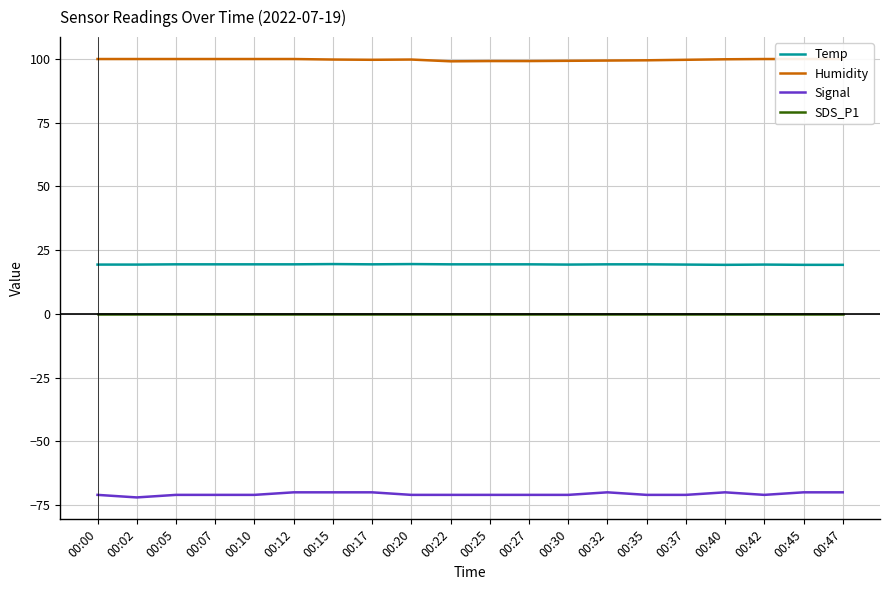

At which category is the sum across all series the highest?

00:12